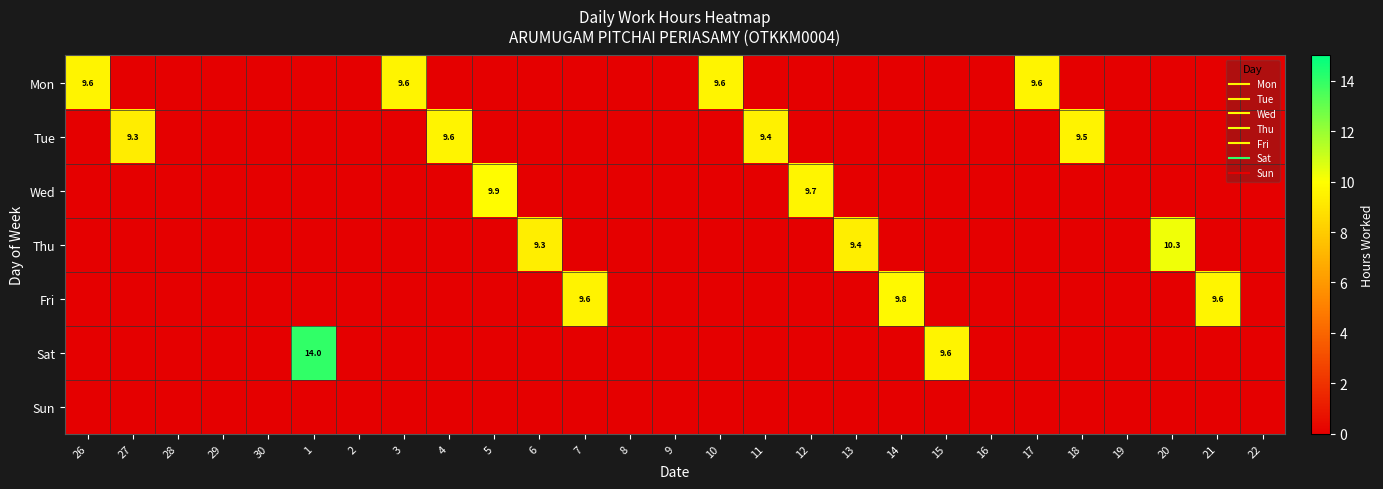

Which series has the largest range (max minus min)?

Sat